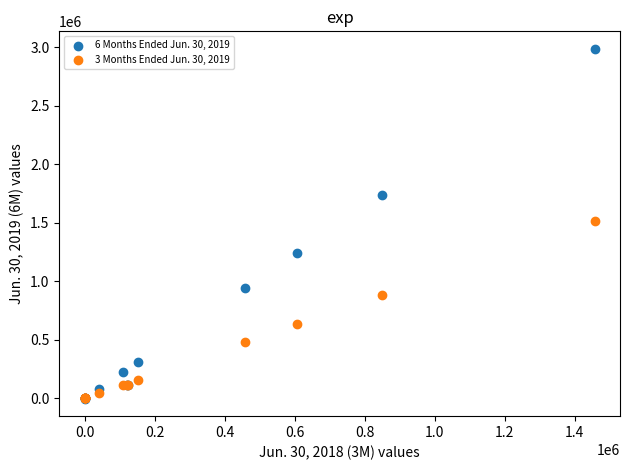

What are all the series names shown in the legend?

6 Months Ended Jun. 30, 2019, 3 Months Ended Jun. 30, 2019